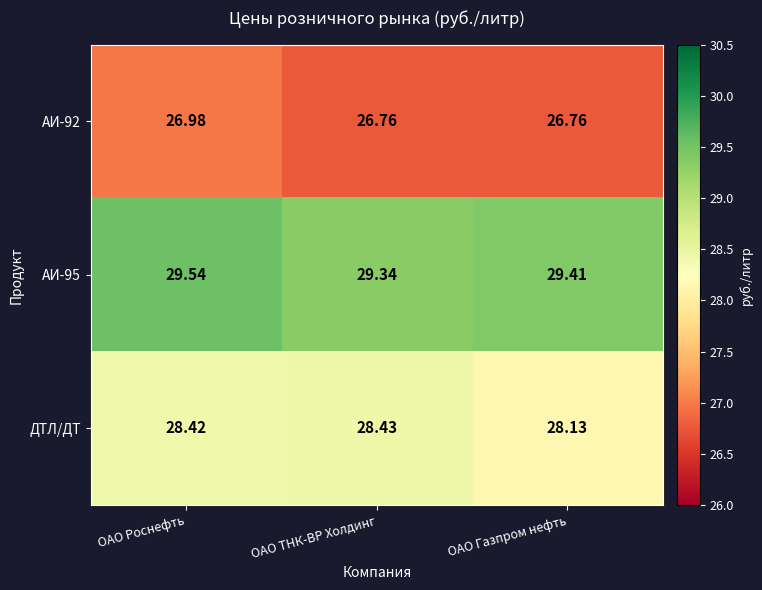

List the series in order of their peak value, highest first.

АИ-95, ДТЛ/ДТ, АИ-92